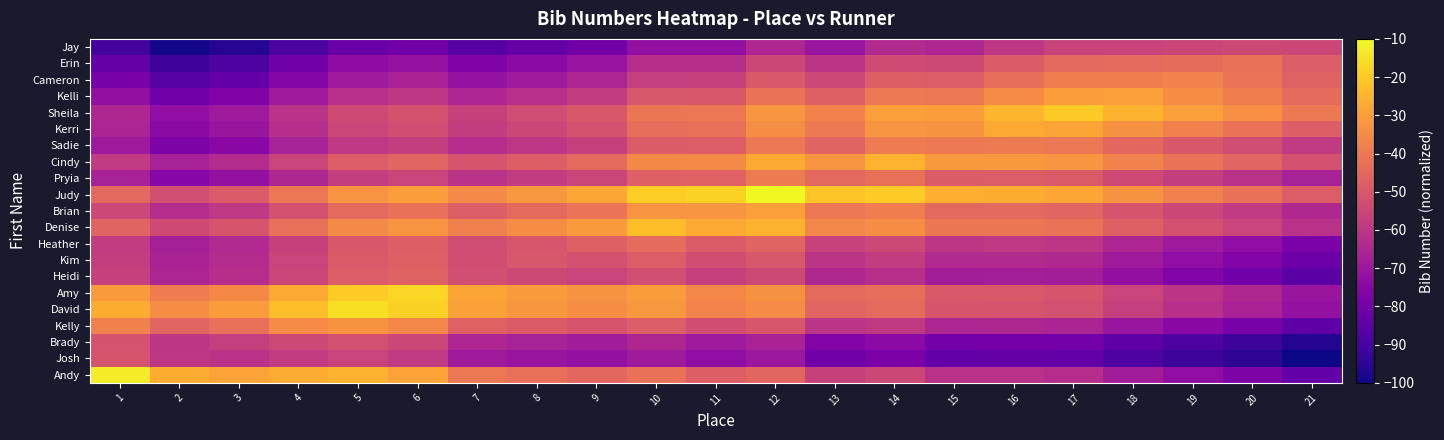

At which category does the chart reach its peak across all series?

12